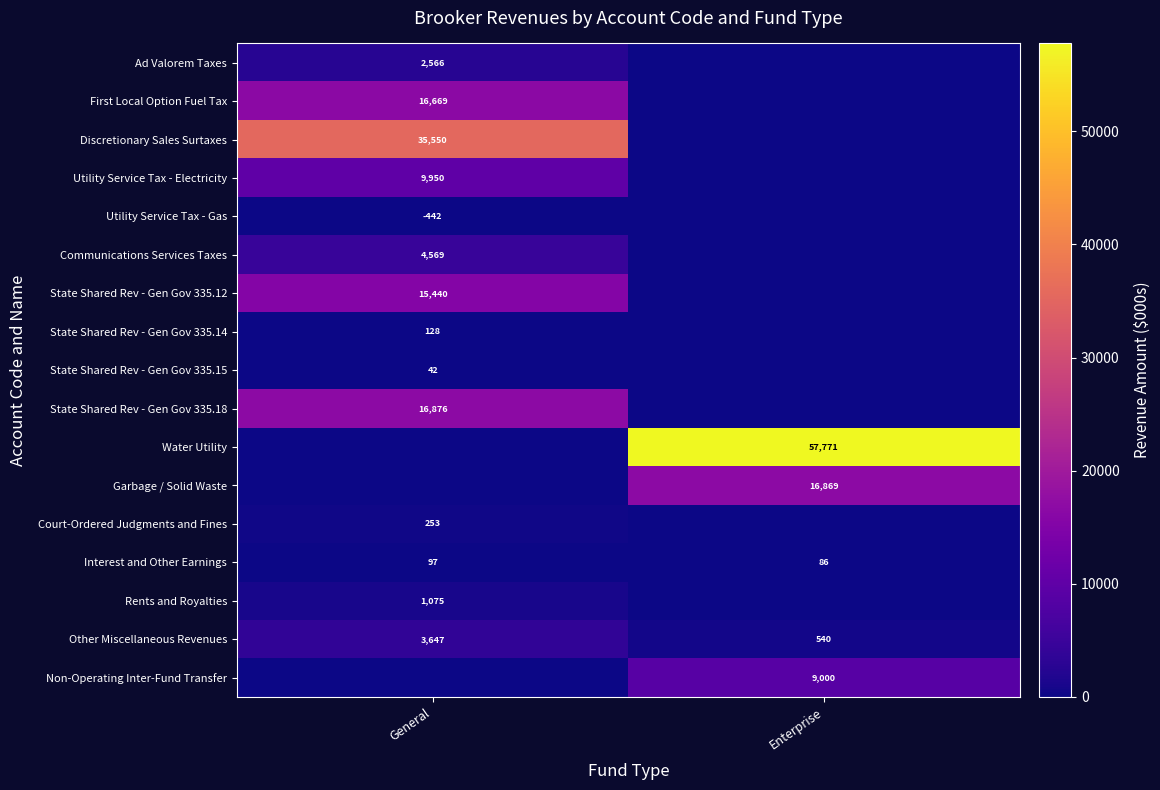

Is it true that Utility Service Tax - Gas equals -259 at General?

False